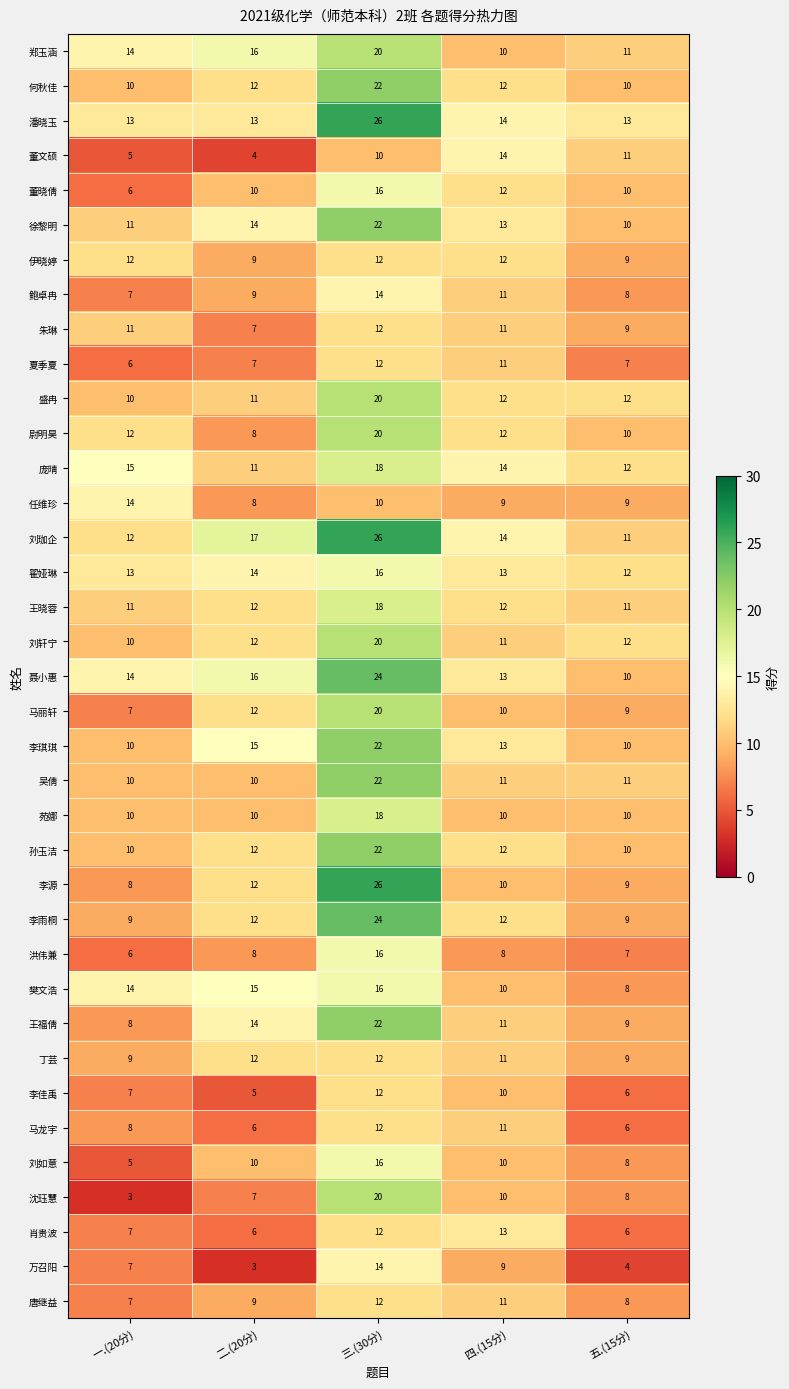

At which category does the chart reach its peak across all series?

三.(30分)